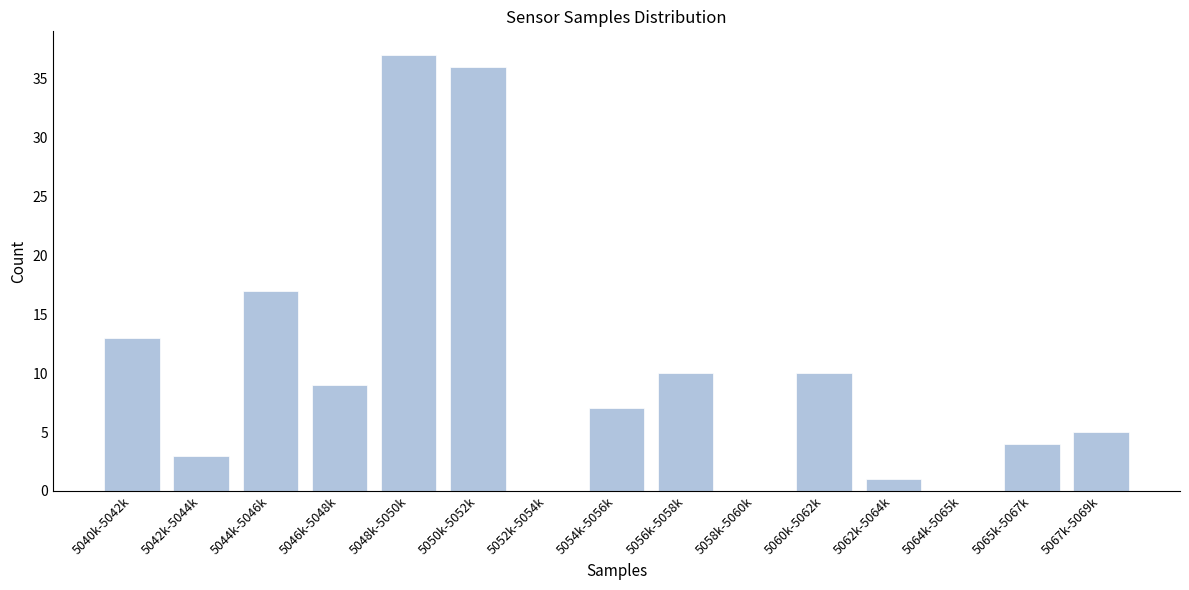

Reading right to left, transcribe all the data shown in this chart.

5067k-5069k=5	5065k-5067k=4	5064k-5065k=0	5062k-5064k=1	5060k-5062k=10	5058k-5060k=0	5056k-5058k=10	5054k-5056k=7	5052k-5054k=0	5050k-5052k=36	5048k-5050k=37	5046k-5048k=9	5044k-5046k=17	5042k-5044k=3	5040k-5042k=13